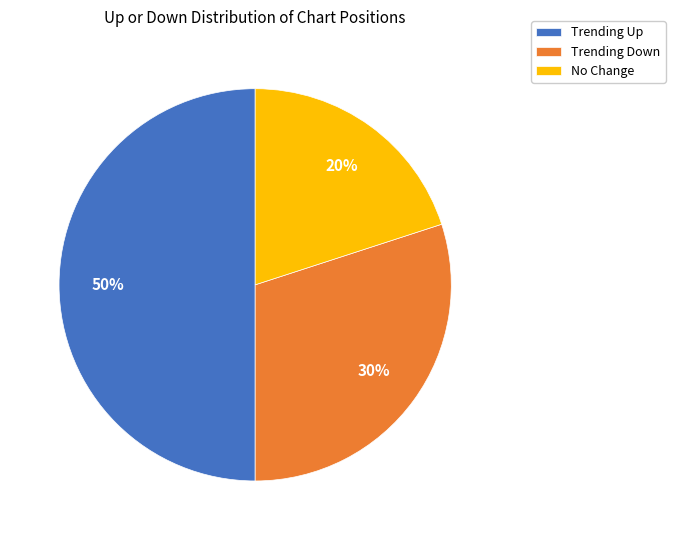

Which category has the biggest portion of the pie?

Trending Up